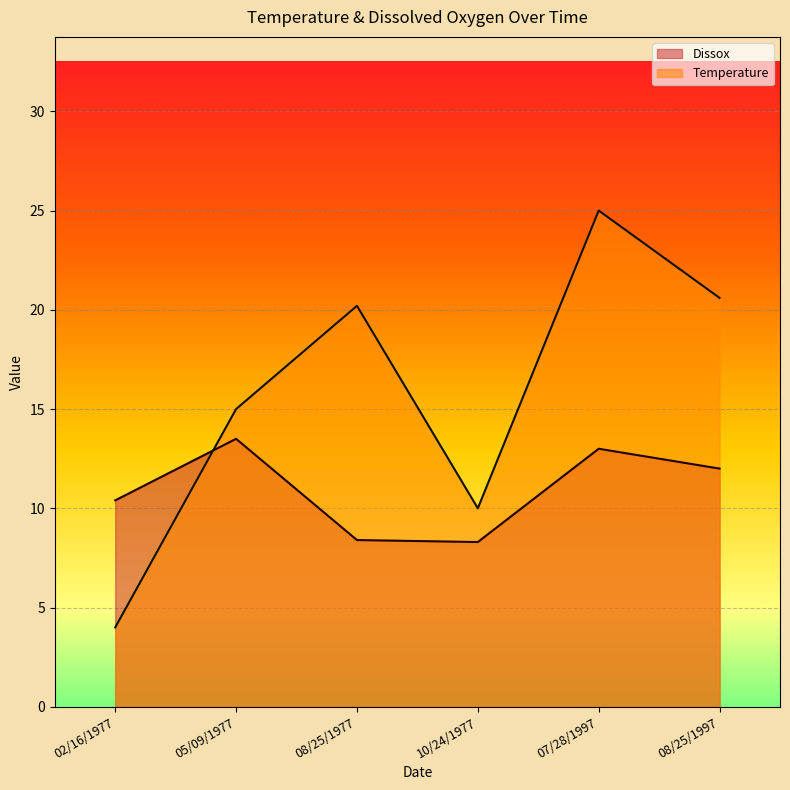

The value of Temperature at 10/24/1977 is 4.6. True or false?

False